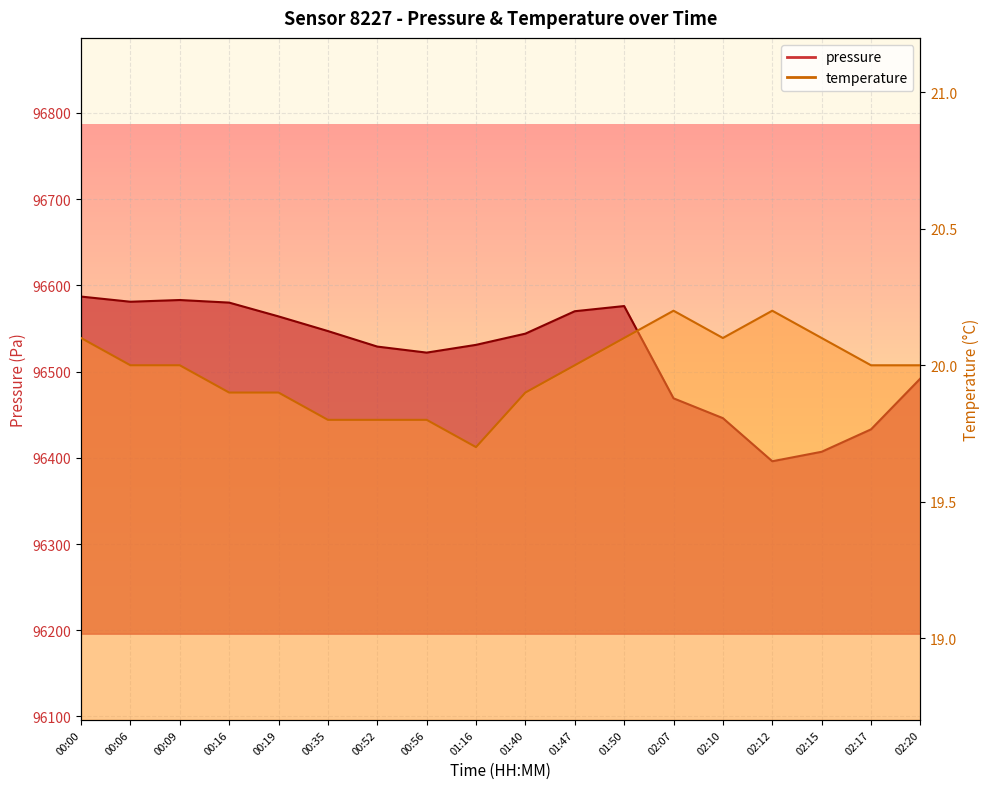

True or false: pressure and temperature intersect in this chart.

False